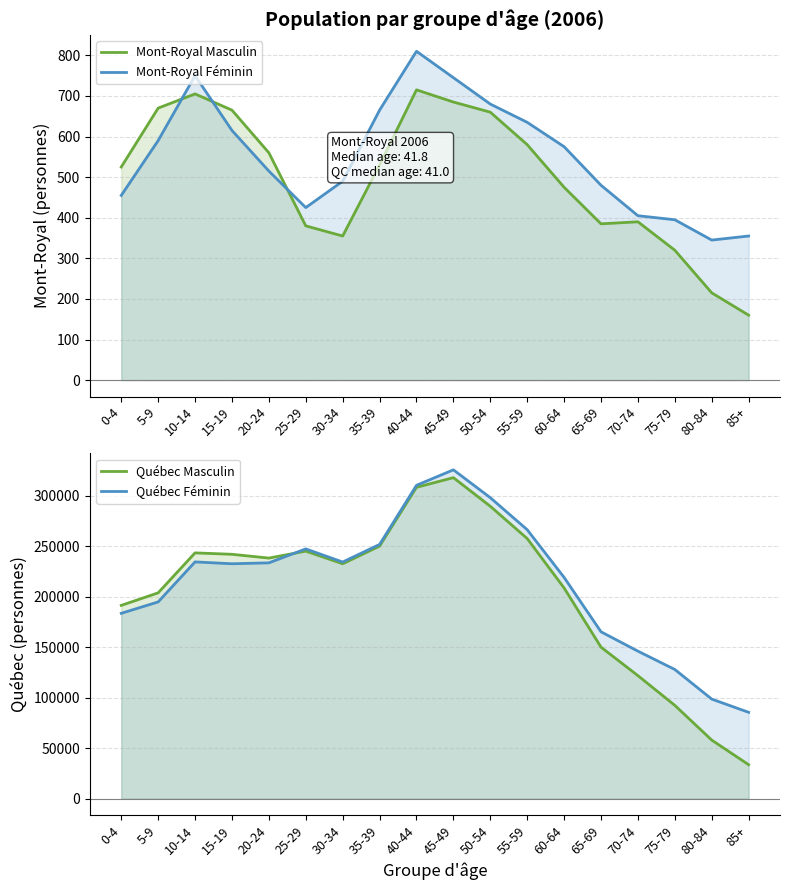

What is the difference between the maximum and minimum values in the Québec Féminin series?

240310